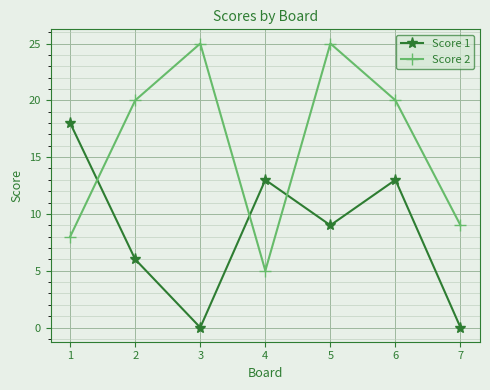

Reading right to left, transcribe all the data shown in this chart.

Score 1: 7=0	6=13	5=9	4=13	3=0	2=6	1=18
Score 2: 7=9	6=20	5=25	4=5	3=25	2=20	1=8